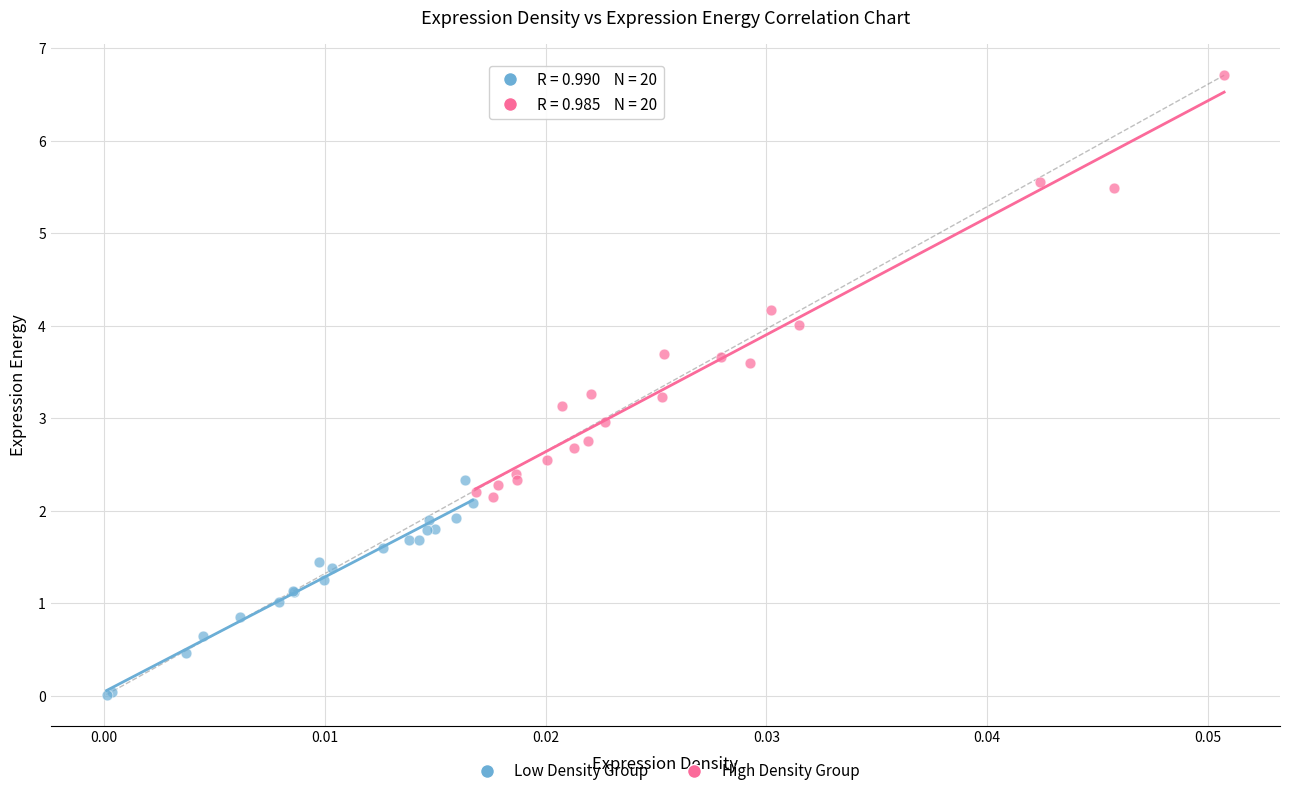

Which series reaches the maximum Y coordinate?

High Density Group